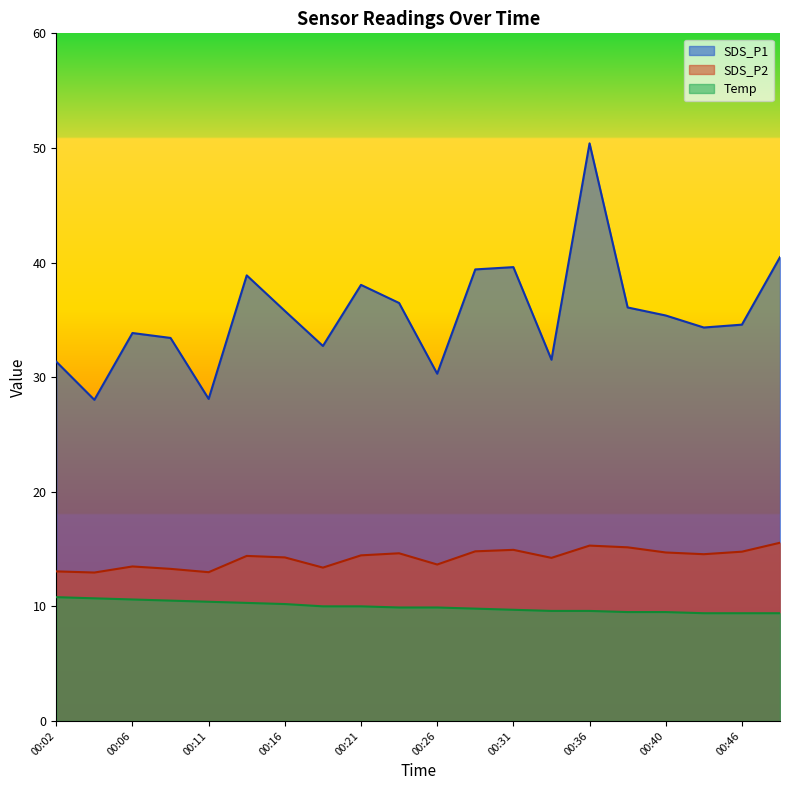

At which label is Temp closest to 10?

00:19